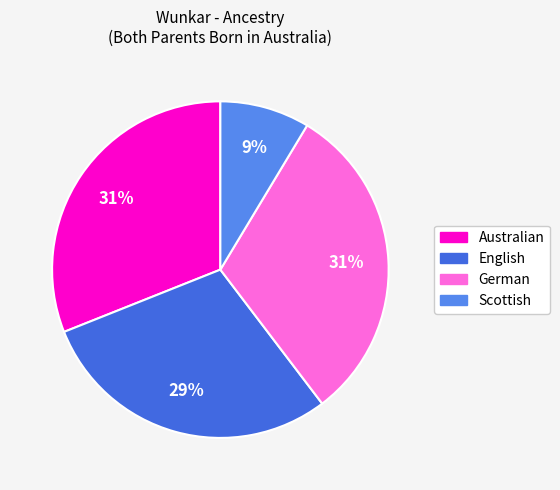

How many slices are in this pie chart?

4